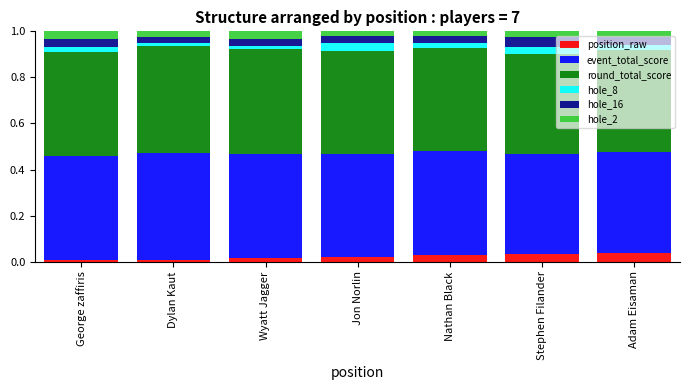

How many bars are there in total?

7